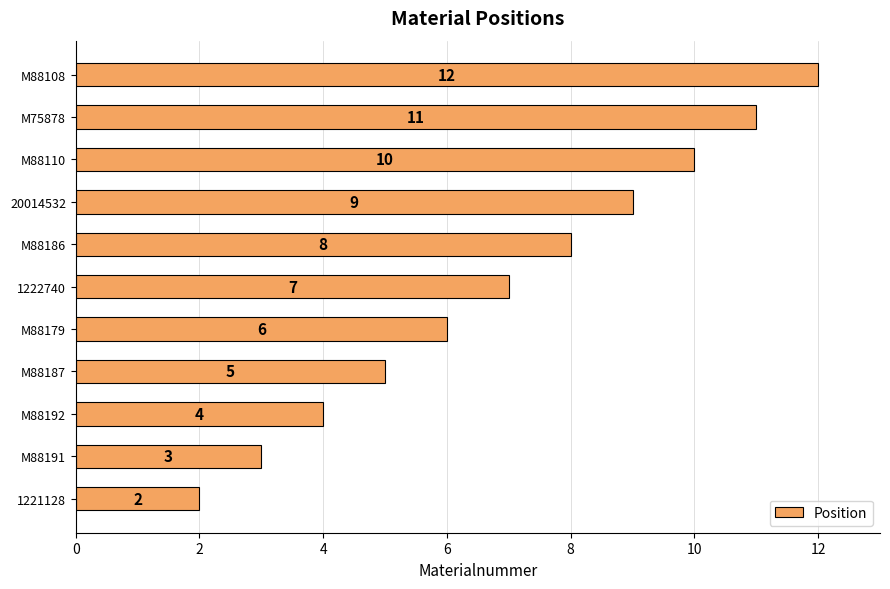

What is the sum of all values?

77